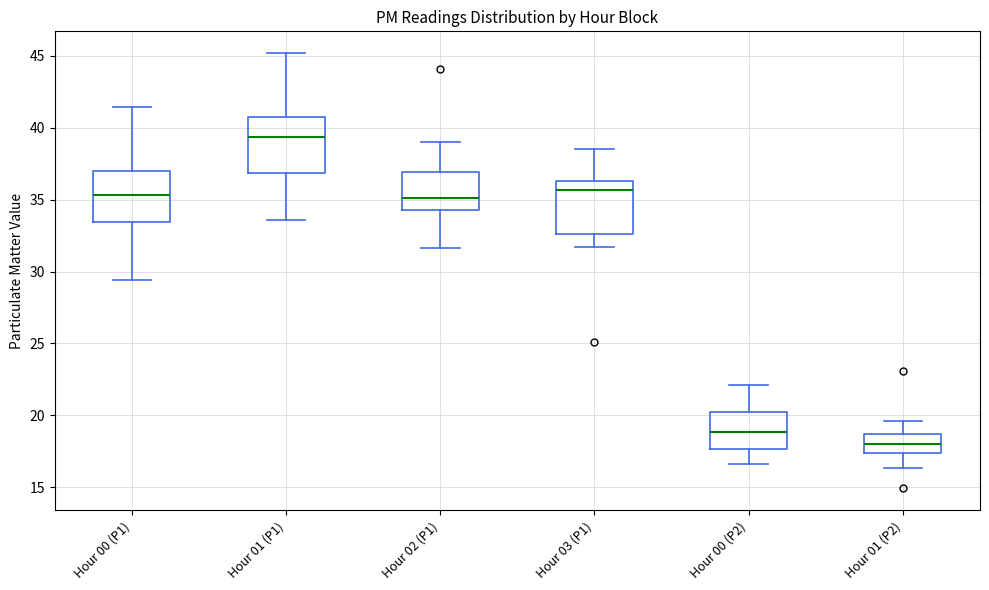

Reading left to right, transcribe this box plot: for each box, give where its median line is, the range the box spans, and where its two whiskers end, as read against the y-axis. The values are not printed on the chart, so give them approximately, as read against the axis.

Hour 00 (P1): median 35.5, box 33.5 to 37.0, whiskers 29.5 to 41.5
Hour 01 (P1): median 39.5, box 37.0 to 40.5, whiskers 33.5 to 45.0
Hour 02 (P1): median 35.0, box 34.5 to 37.0, whiskers 31.5 to 39.0
Hour 03 (P1): median 35.5, box 32.5 to 36.5, whiskers 31.5 to 38.5
Hour 00 (P2): median 19.0, box 17.5 to 20.5, whiskers 16.5 to 22.0
Hour 01 (P2): median 18.0, box 17.5 to 18.5, whiskers 16.5 to 19.5